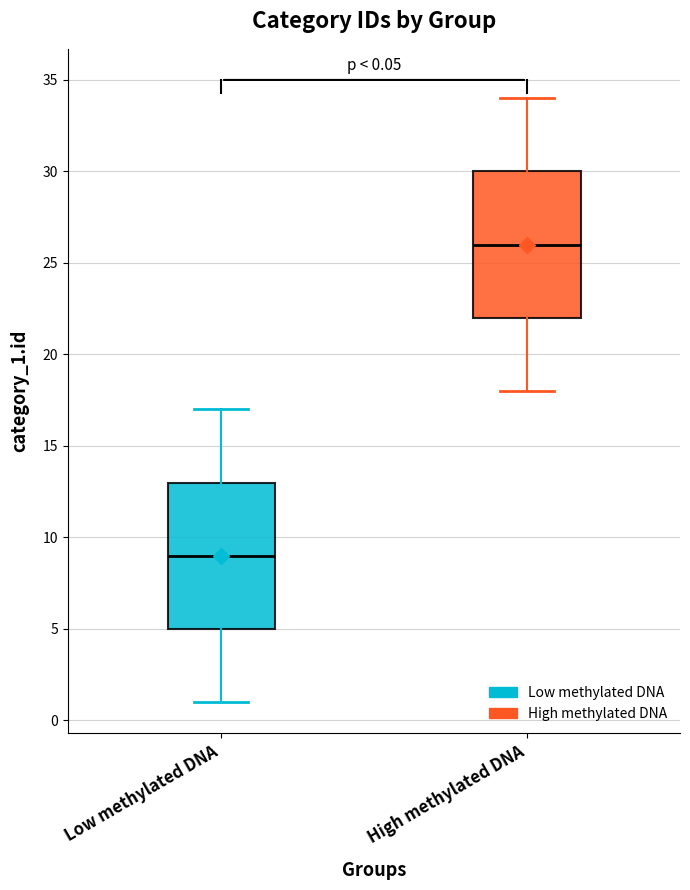

Which box has the highest median line?

High methylated DNA